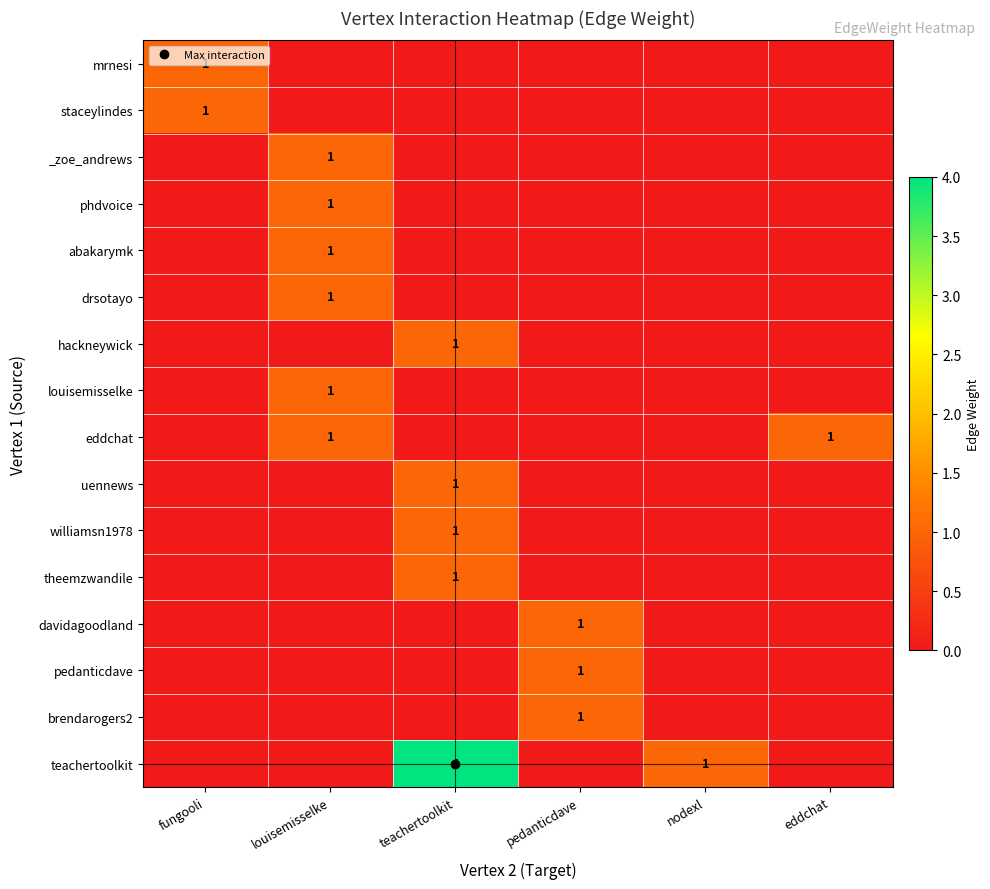

What is the spread (max minus min) of values at louisemisselke?

1